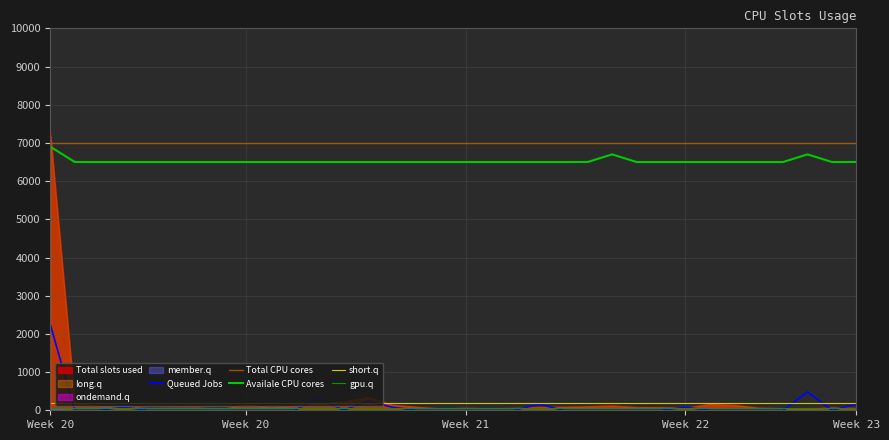

Which series changed the most between 30 and 33?

Queued Jobs